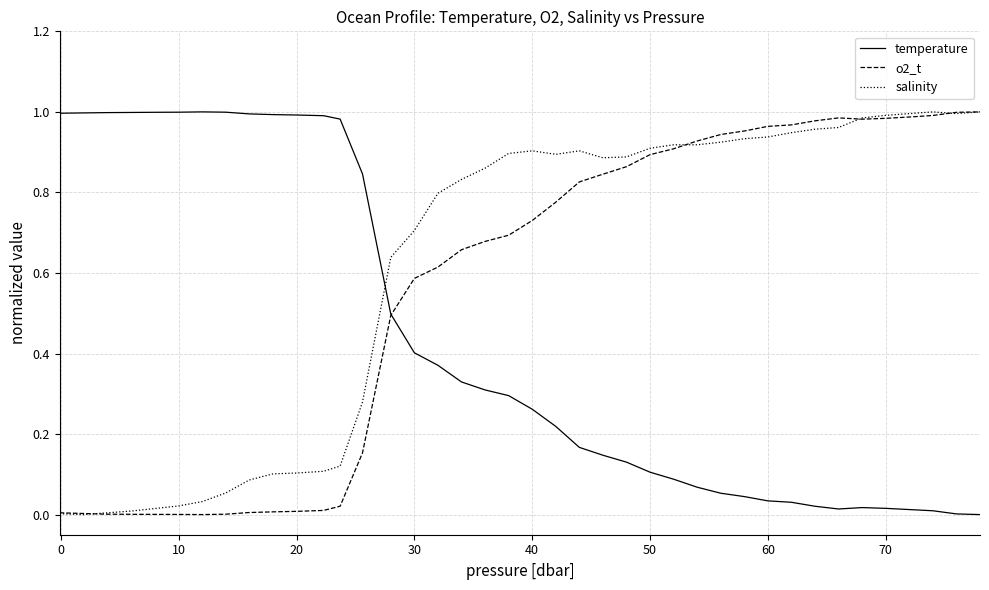

Which series has the largest total across all categories?

salinity